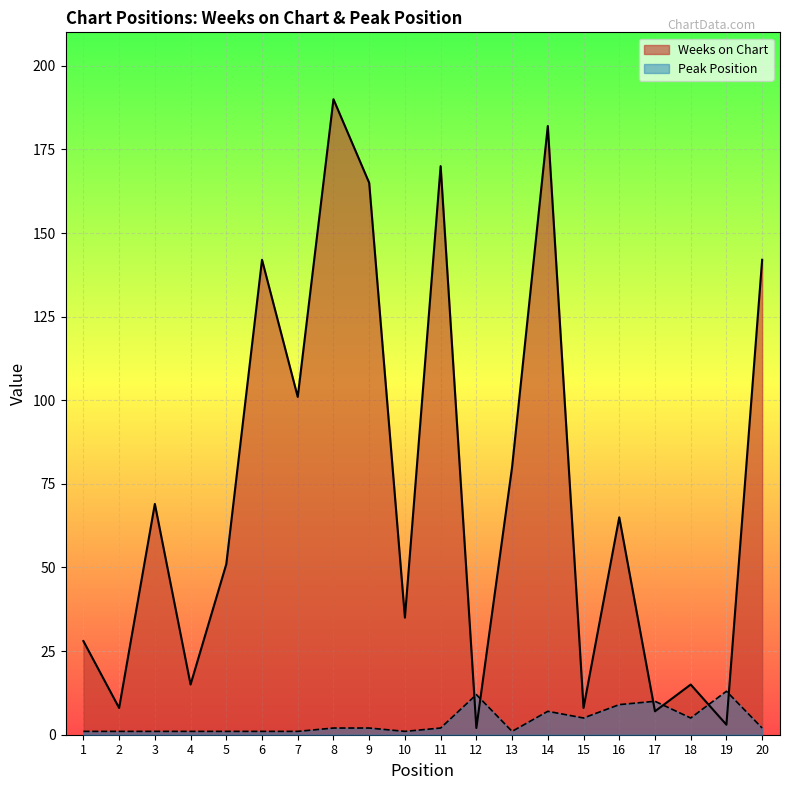

Reading left to right, extract all data points from this chart.

Weeks on Chart: 28	8	69	15	51	142	101	190	165	35	170	2	80	182	8	65	7	15	3	142
Peak Position: 1	1	1	1	1	1	1	2	2	1	2	12	1	7	5	9	10	5	13	2